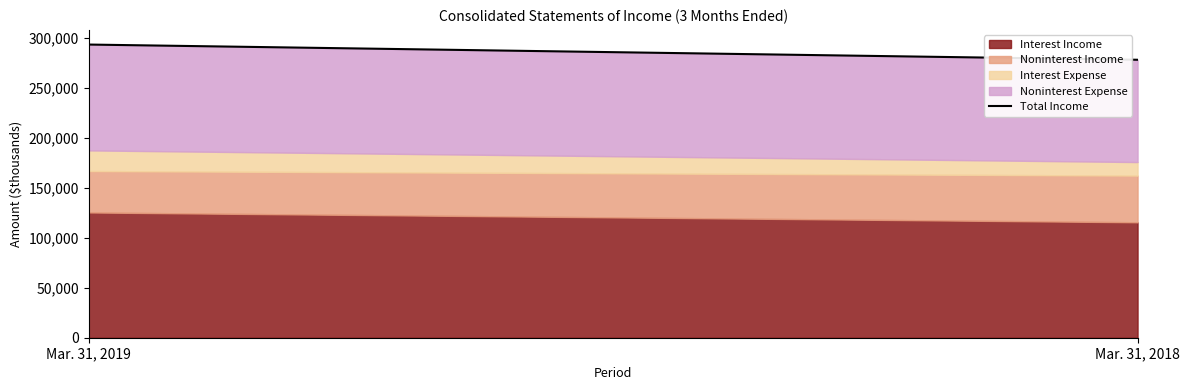

How many values are below 293686?

1